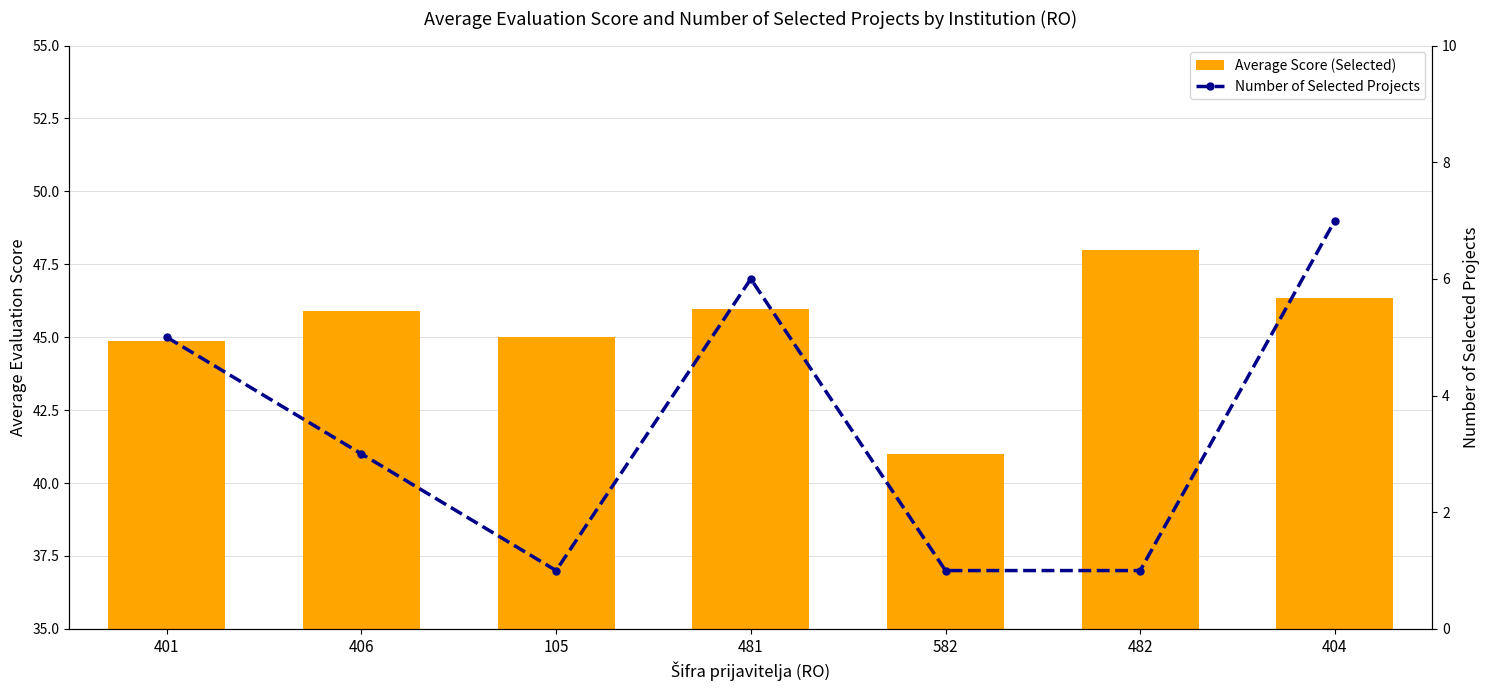

What are all the series names shown in the legend?

Average Score (Selected), Number of Selected Projects